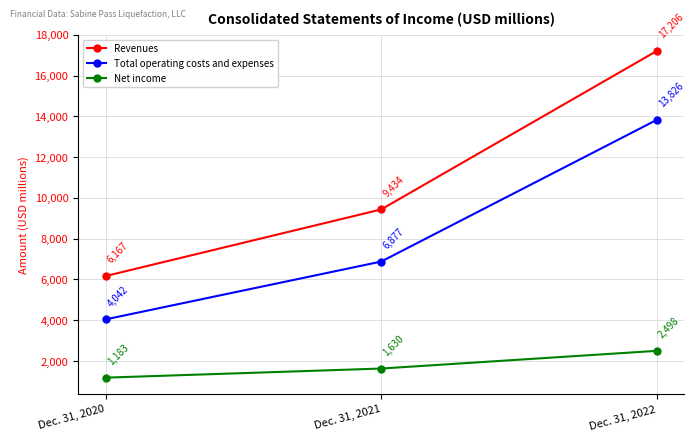

What value does the Revenues series have at Dec. 31, 2021, to the nearest 50?

9450